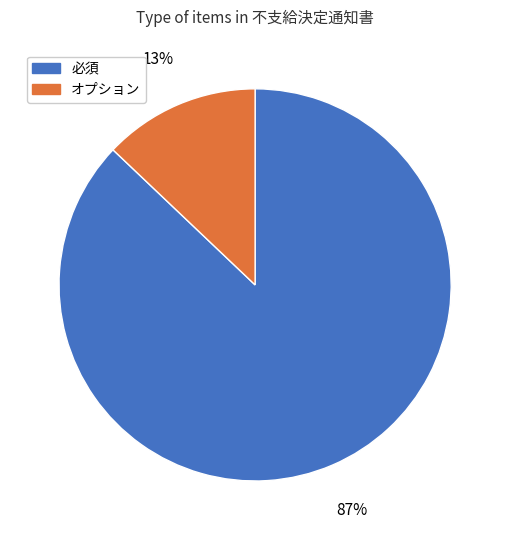

To the nearest percent, what is the combined percentage of オプション and 必須?

100%